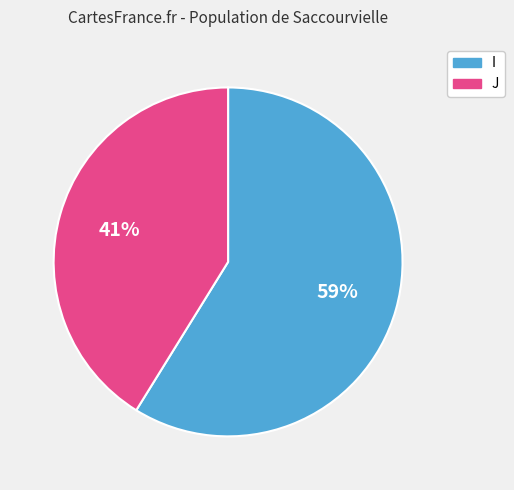

Is there a majority slice in this chart?

Yes